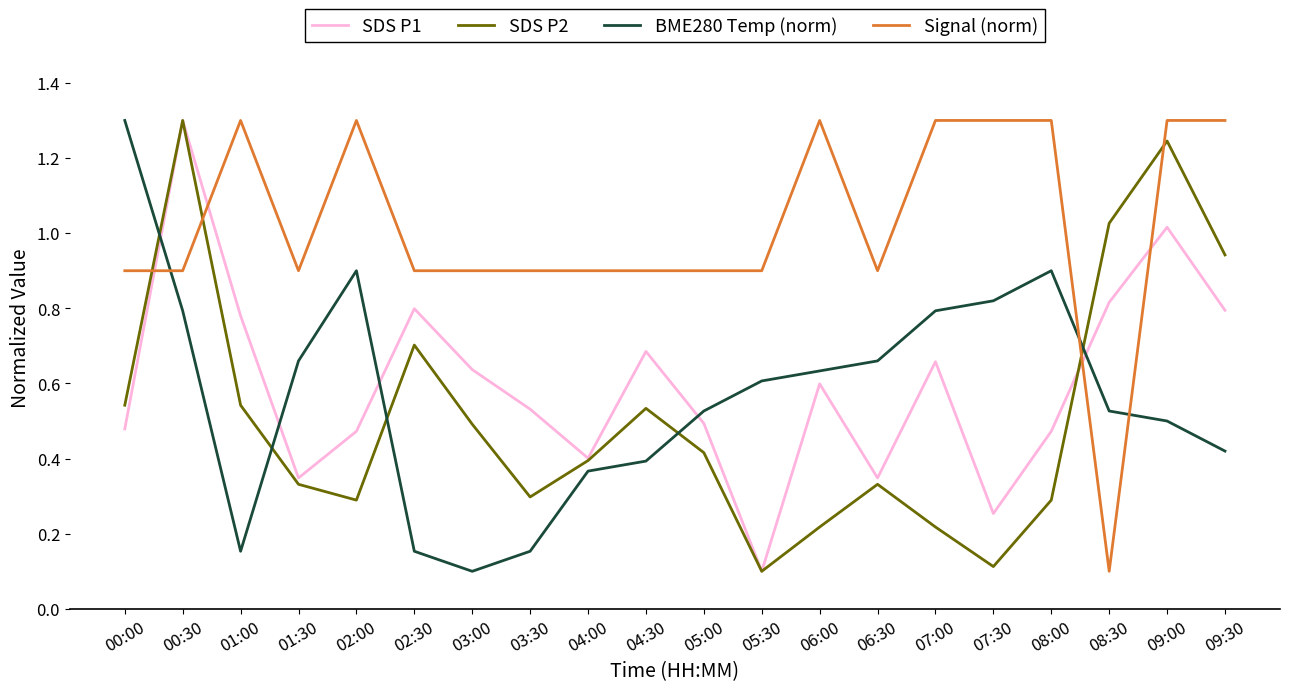

Is it true that SDS P1 equals 0.2 at 02:00?

False